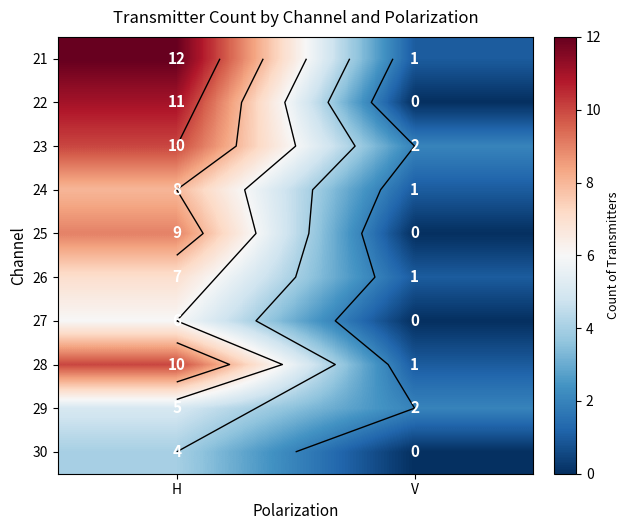

The value of 27 at H is 6. True or false?

True